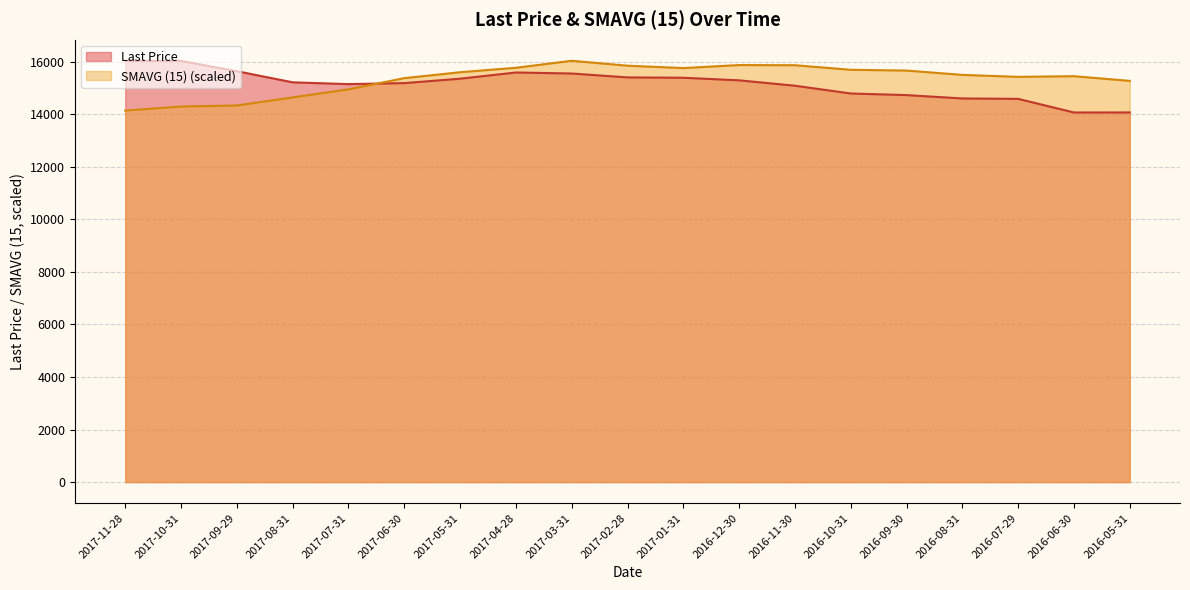

How many interior local peaks does the Last Price series have?

1